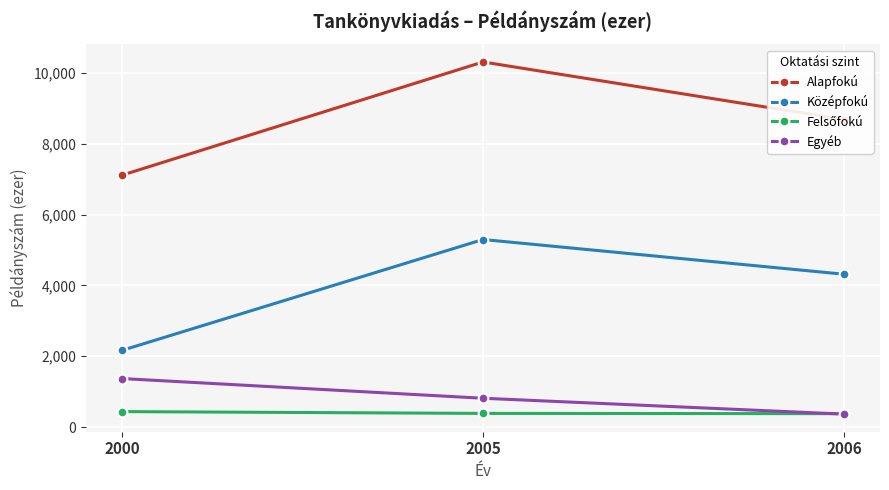

True or false: Egyéb has a value of 1371 at 2000.

True